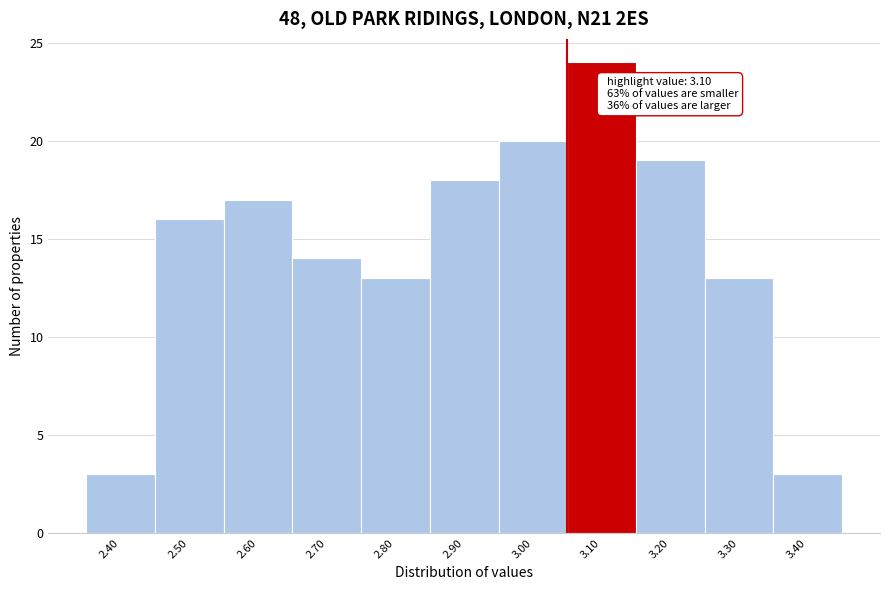

Reading left to right, list all the values displayed in this chart.

2.40=3	2.50=16	2.60=17	2.70=14	2.80=13	2.90=18	3.00=20	3.10=24	3.20=19	3.30=13	3.40=3